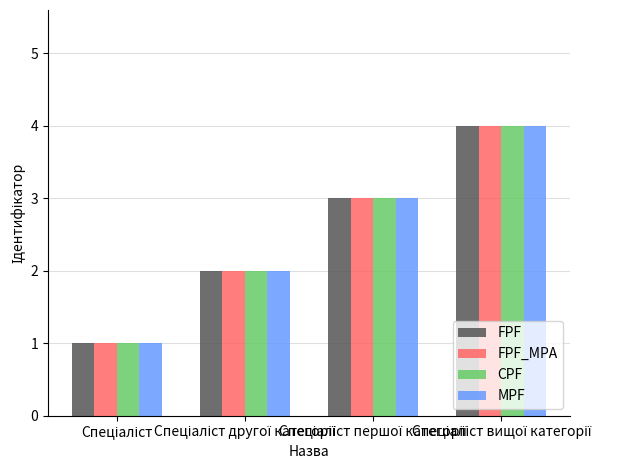

What is the sum of all FPF values?

10